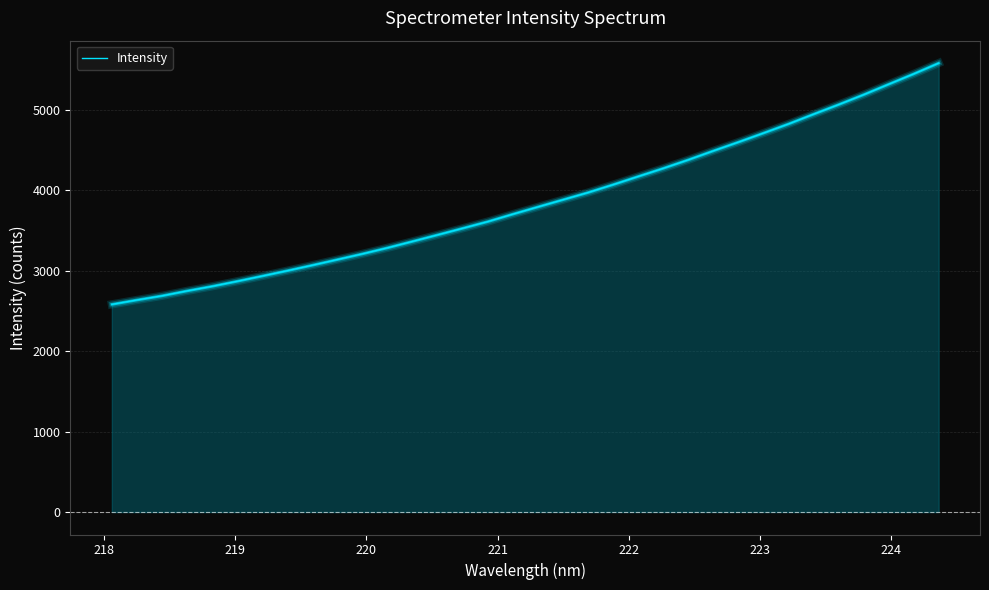

What is the maximum value shown in the chart?

5576.3